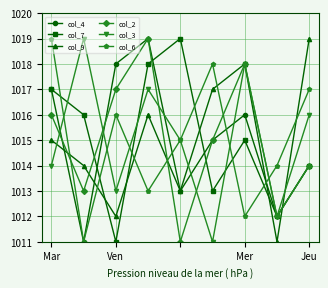

How many interior local peaks does the col_6 series have?

2